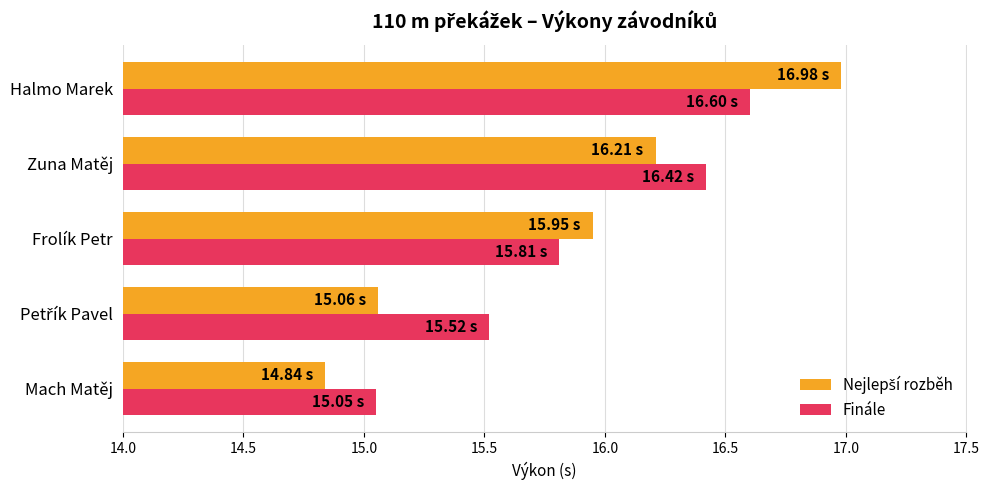

Which label corresponds to the largest value in the chart?

Halmo Marek